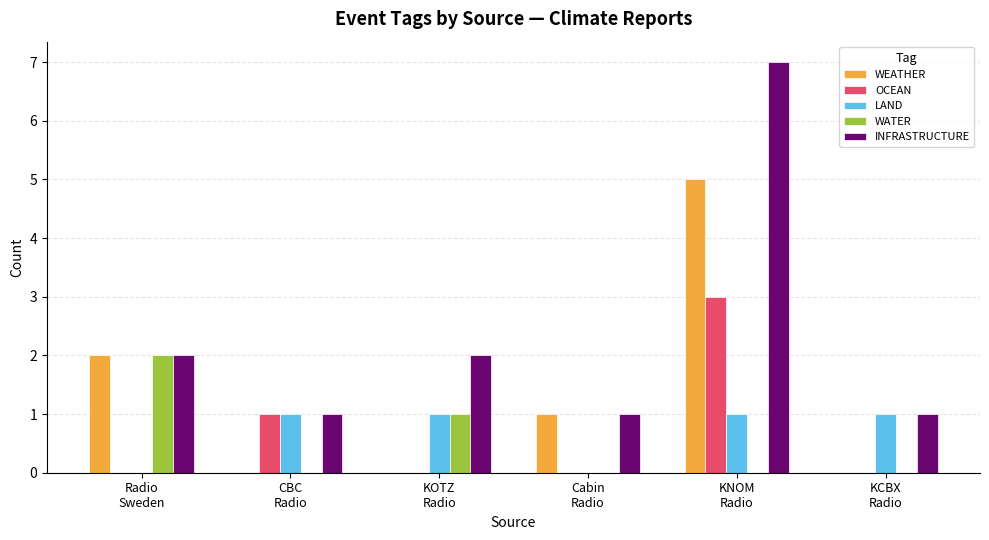

Which series has the largest total across all categories?

INFRASTRUCTURE